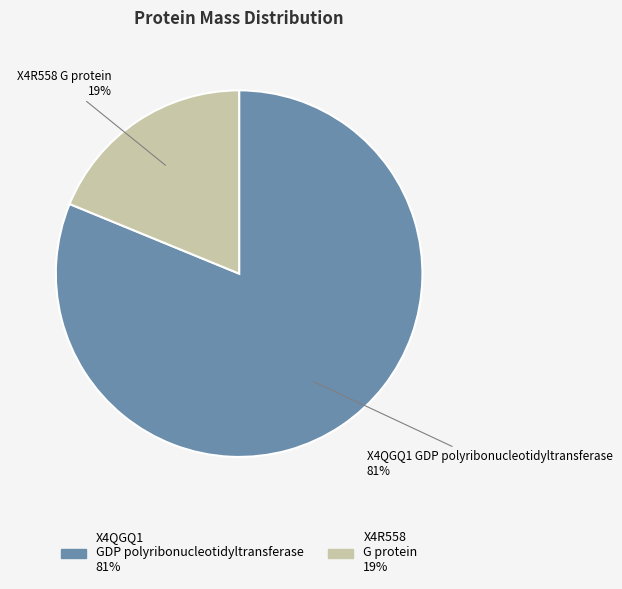

To the nearest percent, what is the average slice percentage?

50%